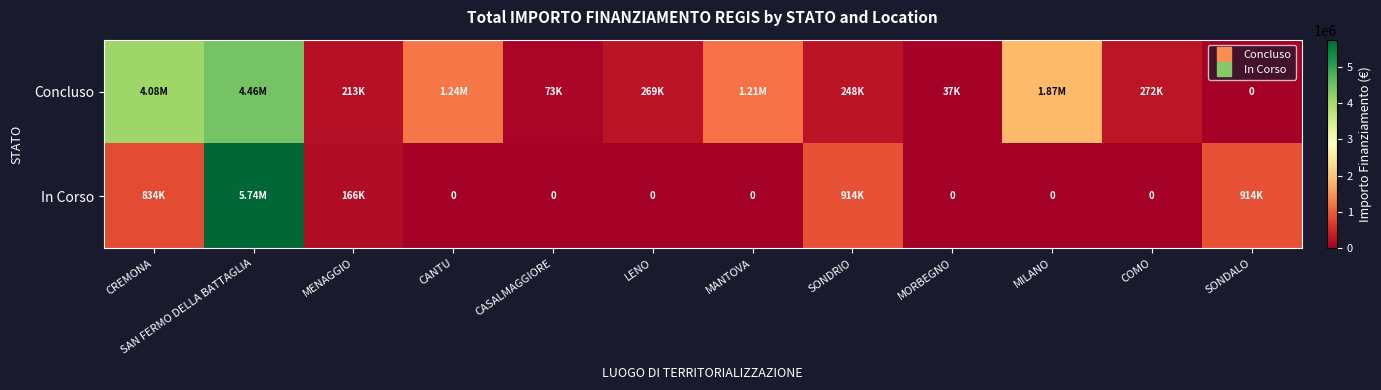

Which series has the largest total across all categories?

Concluso